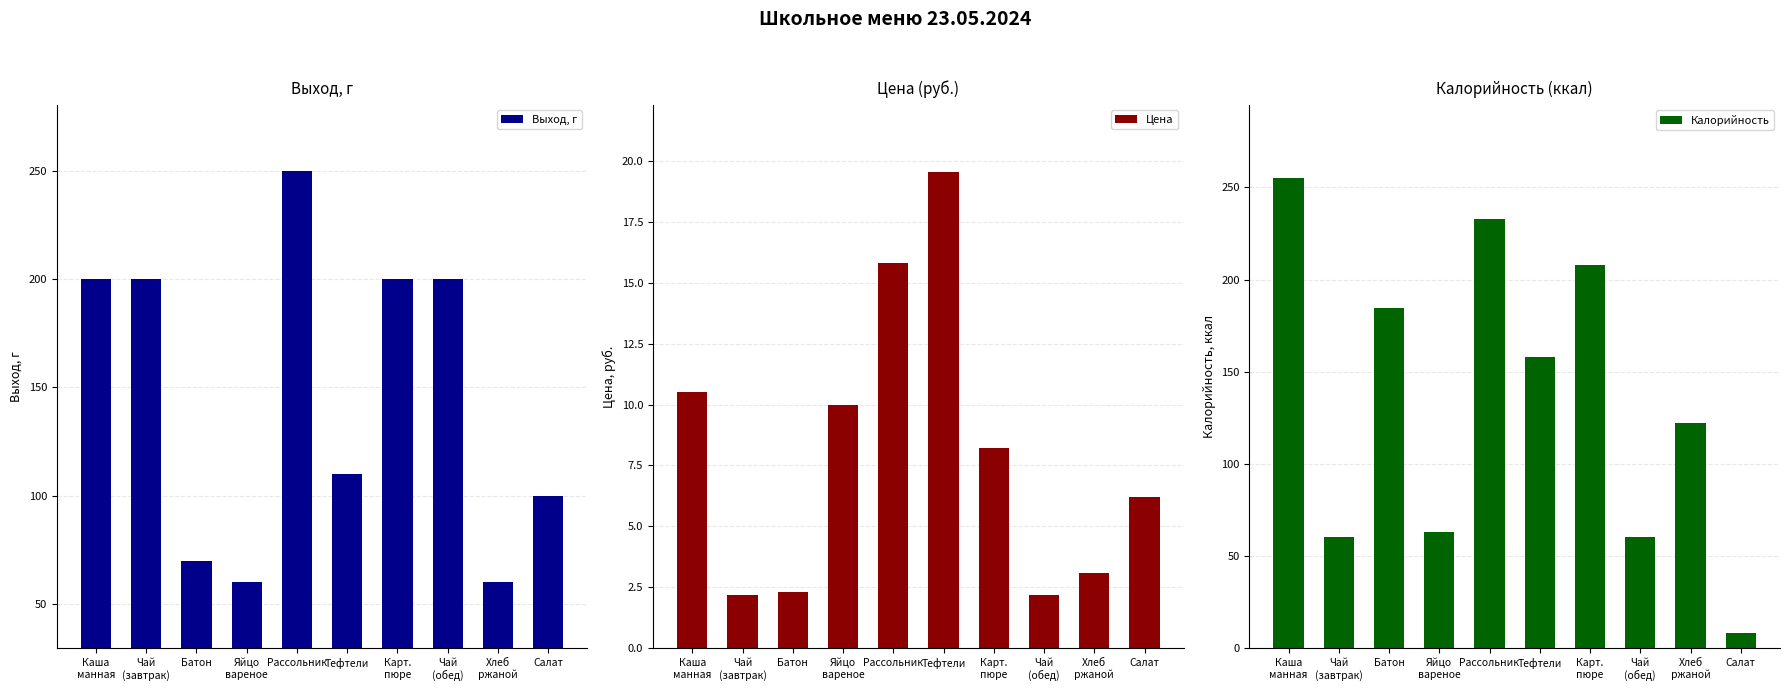

The value of Калорийность at Рассольник is 232.9. True or false?

True